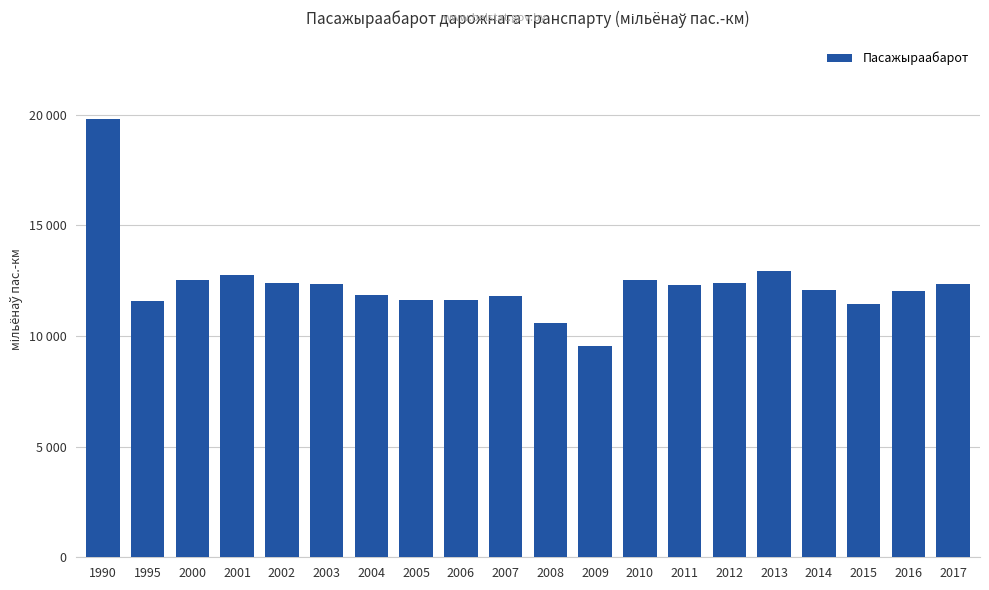

What value does the data have at 2016?

12019.6